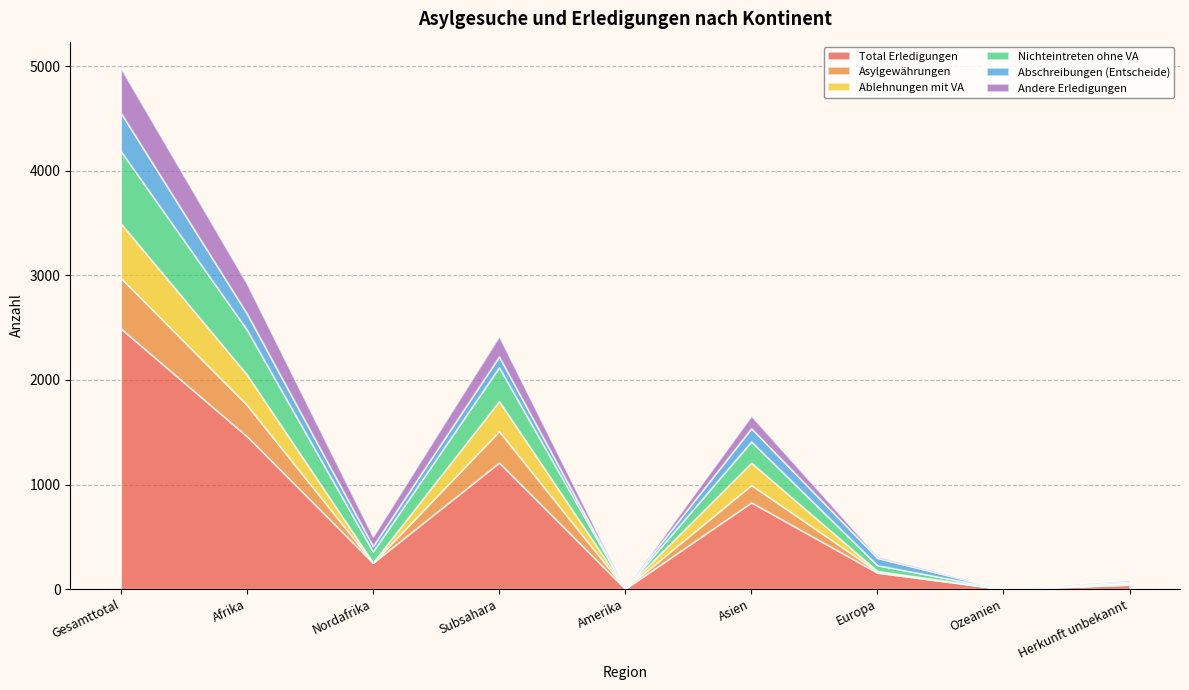

Count the number of categories in the chart.

9